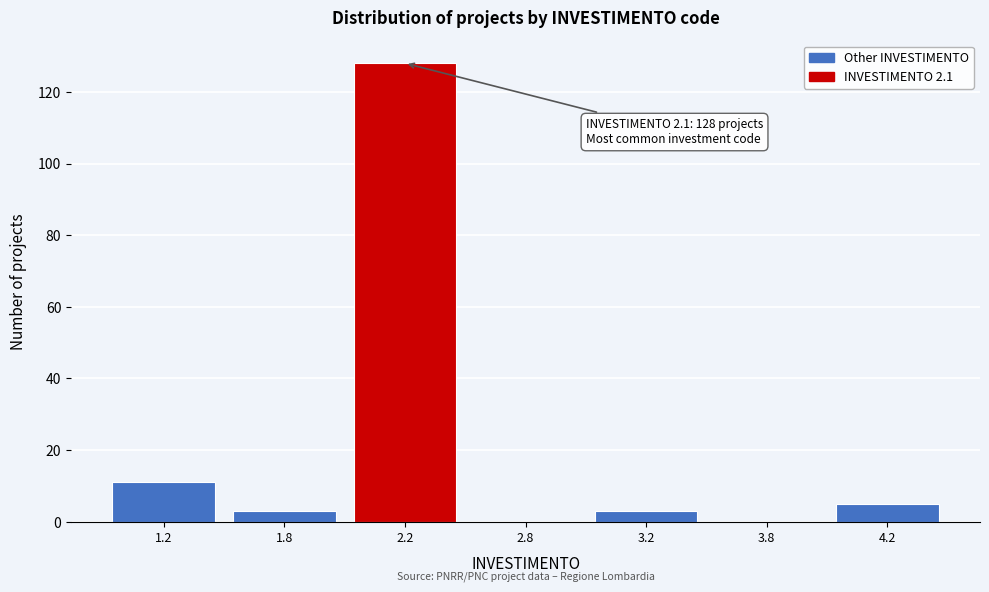

Reading left to right, extract all data points from this chart.

1.2=11	1.8=3	2.2=128	2.8=0	3.2=3	3.8=0	4.2=5